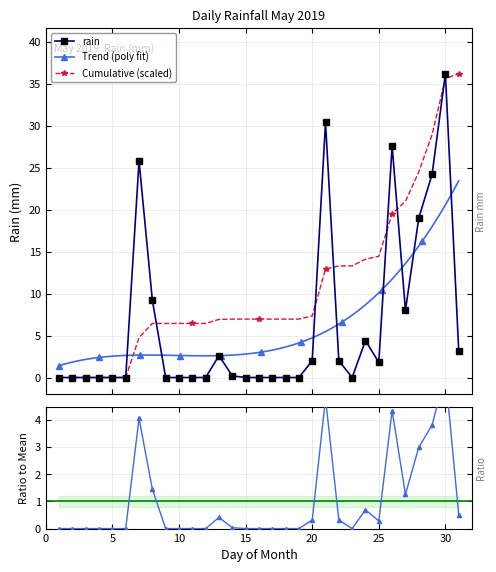

How many points are higher than both their immediate neighbors (excluding endpoints)?

6